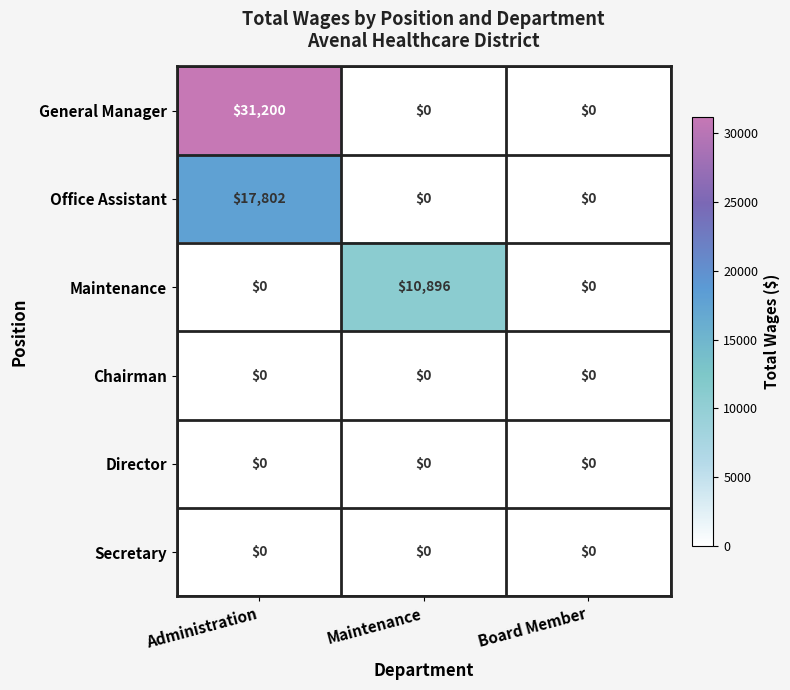

Which series changed the most between Administration and Board Member?

General Manager